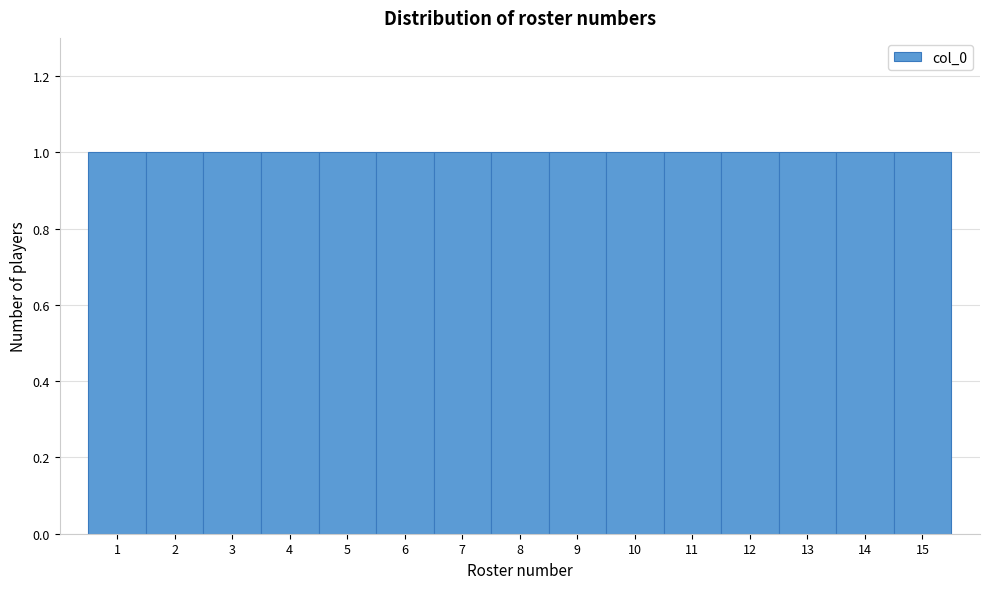

Reading left to right, list every bar in this chart as the range it spans on the x-axis followed by its height. The values are not printed on the chart, so give them approximately, as read against the axis.

0.5 to 1.5: 1
1.5 to 2.5: 1
2.5 to 3.5: 1
3.5 to 4.5: 1
4.5 to 5.5: 1
5.5 to 6.5: 1
6.5 to 7.5: 1
7.5 to 8.5: 1
8.5 to 9.5: 1
9.5 to 10.5: 1
10.5 to 11.5: 1
11.5 to 12.5: 1
12.5 to 13.5: 1
13.5 to 14.5: 1
14.5 to 15.5: 1